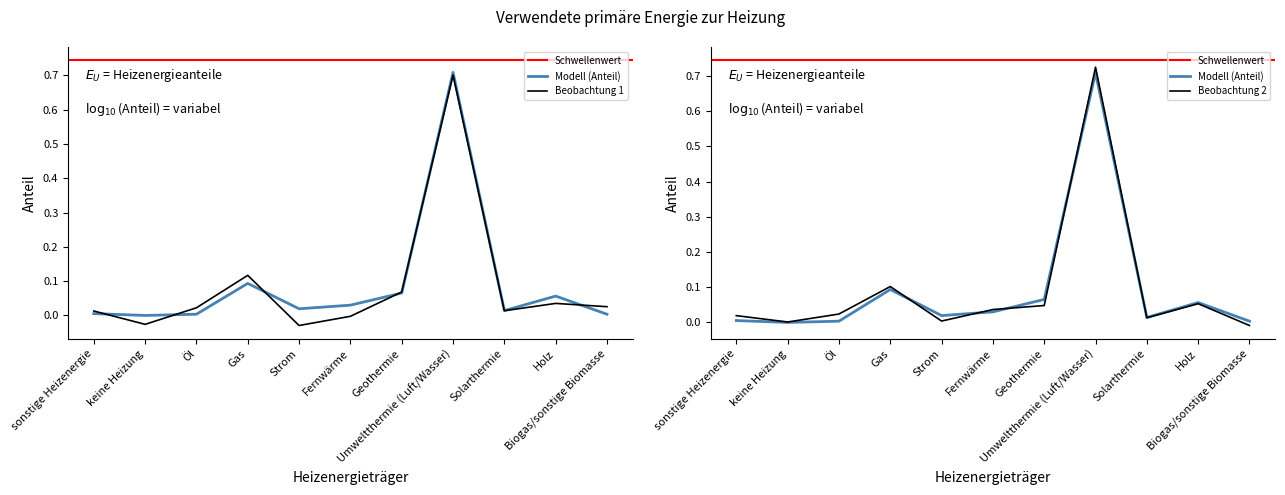

Reading left to right, list all the values displayed in this chart.

sonstige Heizenergie=0.0	keine Heizung=0.0	Öl=0.0	Gas=0.1	Strom=0.0	Fernwärme=0.0	Geothermie=0.1	Umweltthermie (Luft/Wasser)=0.7	Solarthermie=0.0	Holz=0.1	Biogas/sonstige Biomasse=0.0